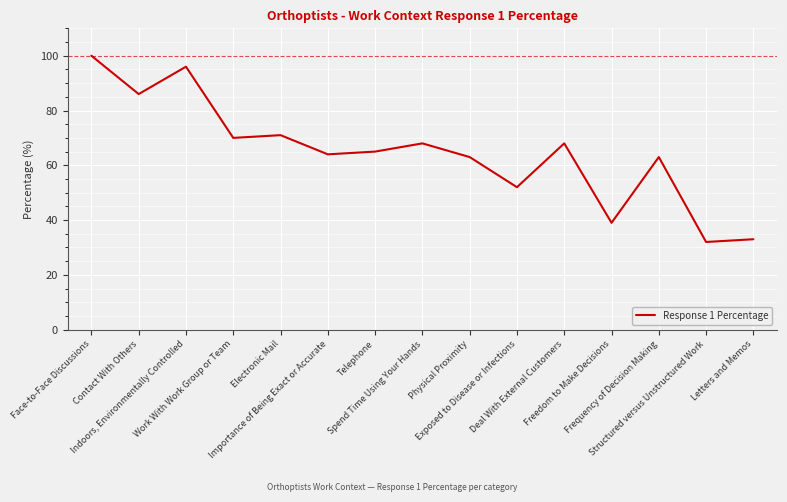

What is the greatest value displayed?

100